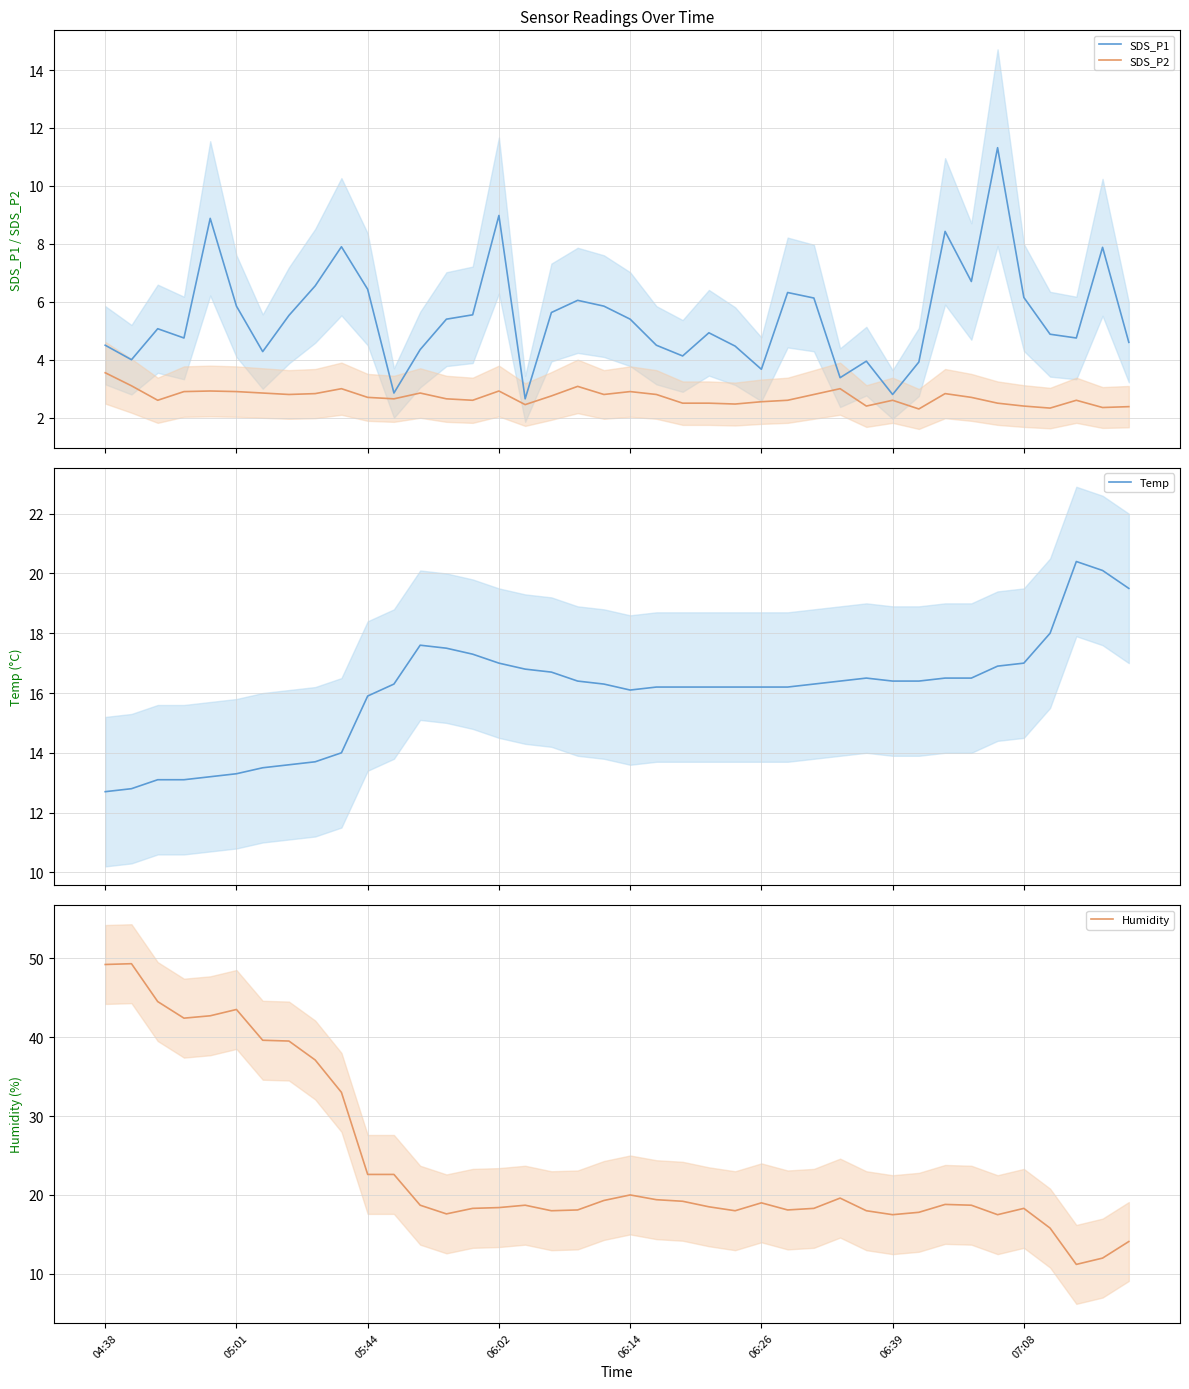

At which category is the sum across all series the highest?

04:38